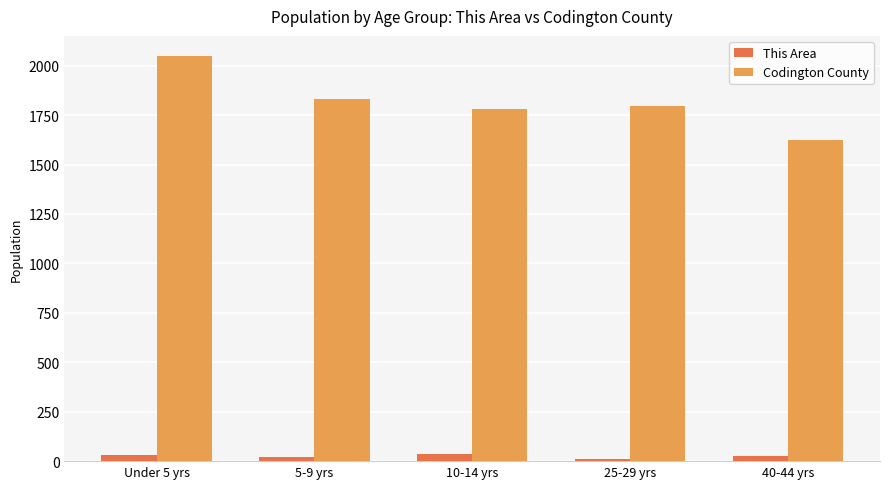

What is the lowest value of the Codington County series?

1625